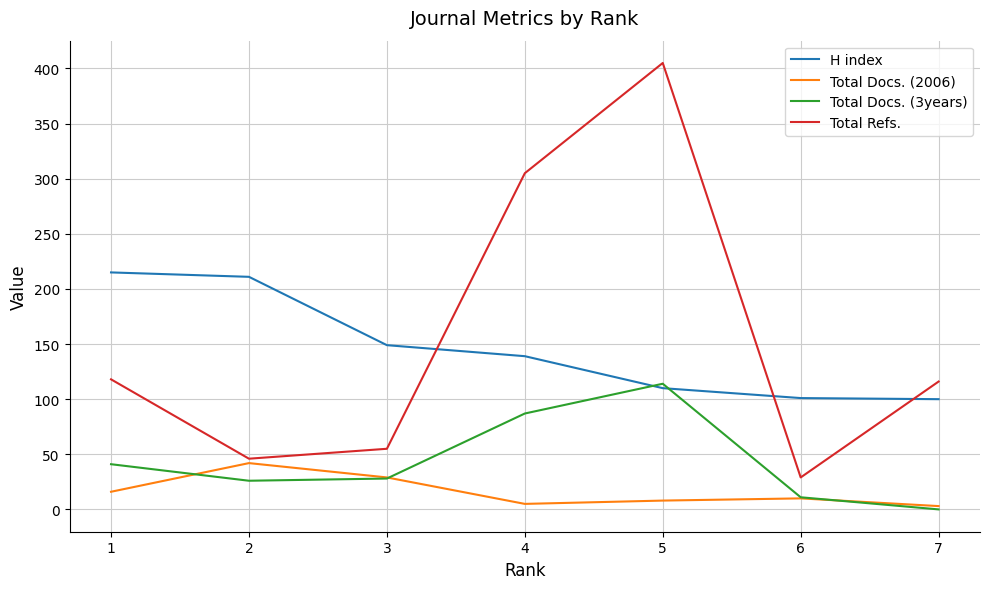

How many times do Total Docs. (3years) and H index cross each other?

2